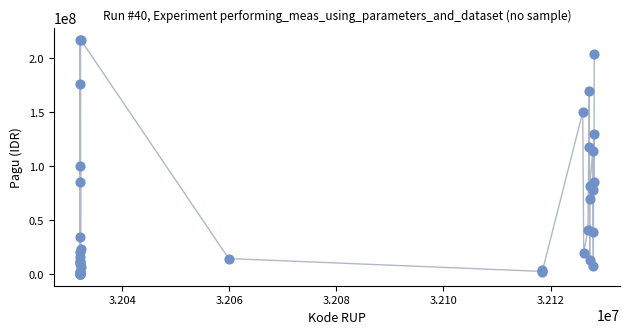

What Y value in the scatter plot is closest to 108830000?

114296000